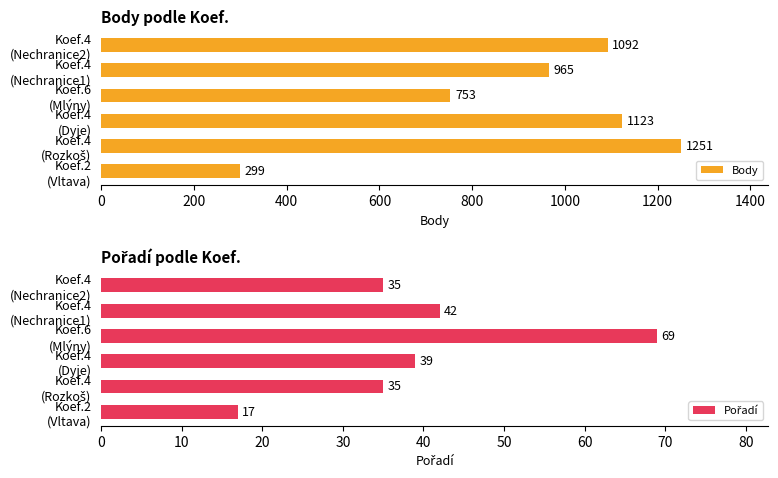

What is the average value of the Body series?

914